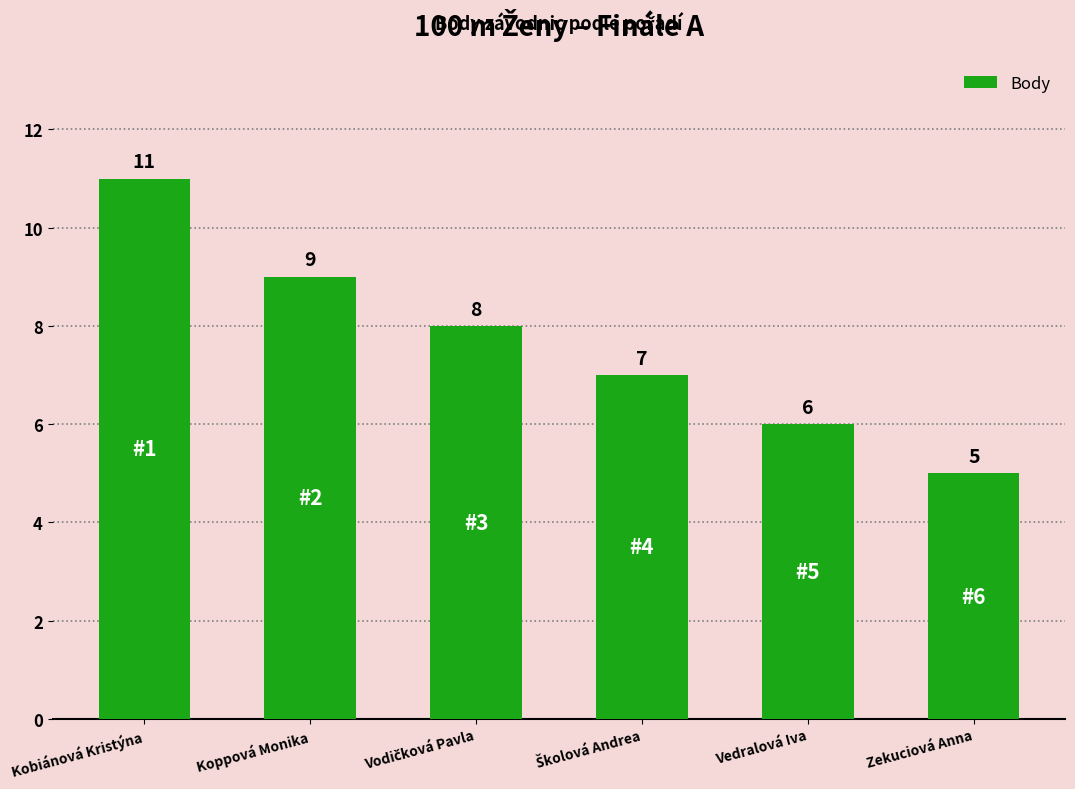

Count the values in the range 6 to 9.

4